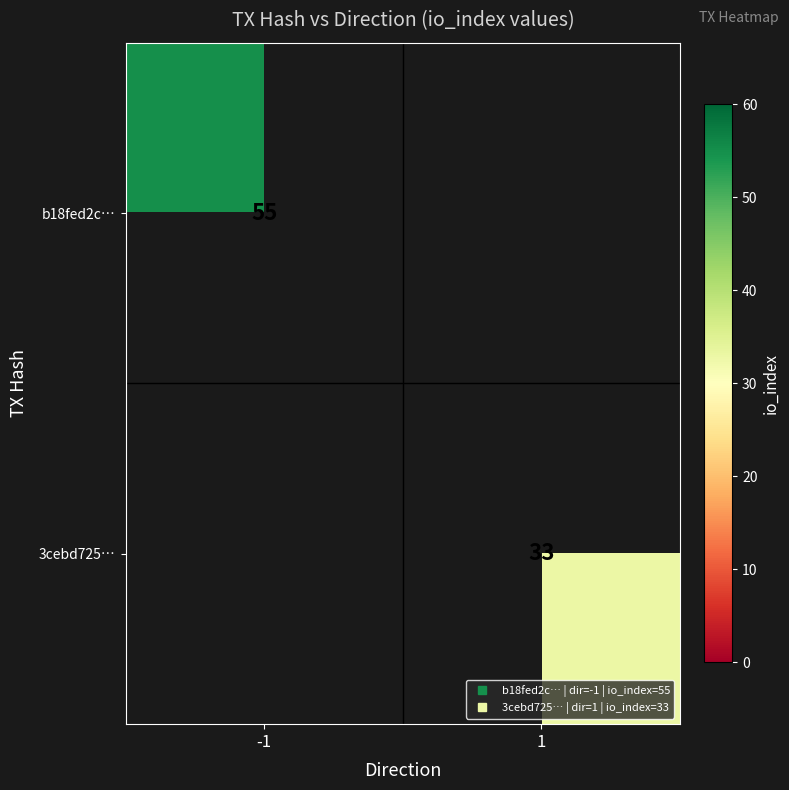

How many data points does each series have?

2